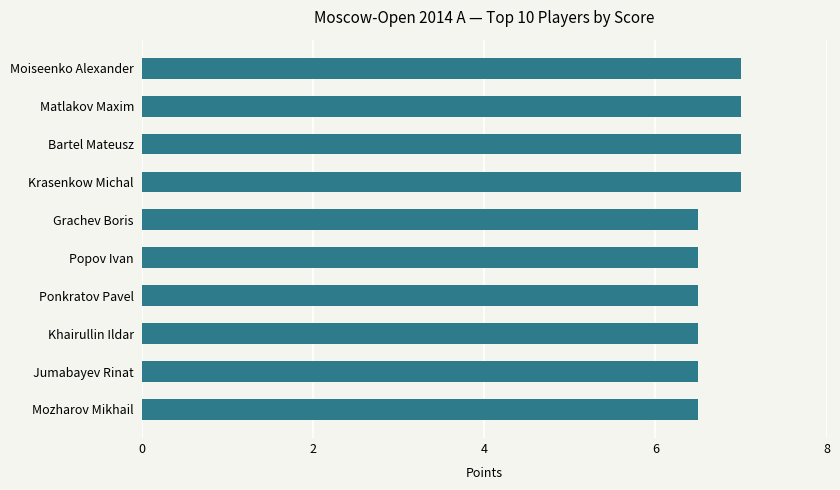

What value does the data have at Ponkratov Pavel?

6.5